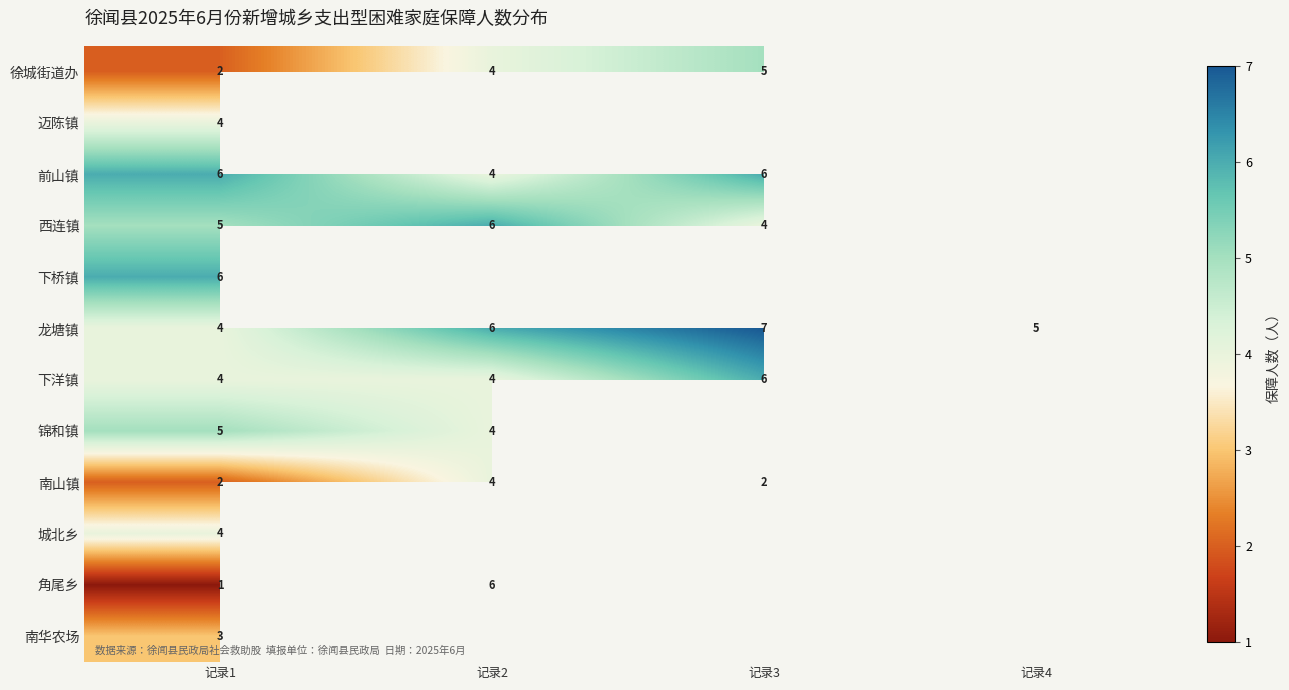

The value of 角尾乡 at 记录2 is 8. True or false?

False